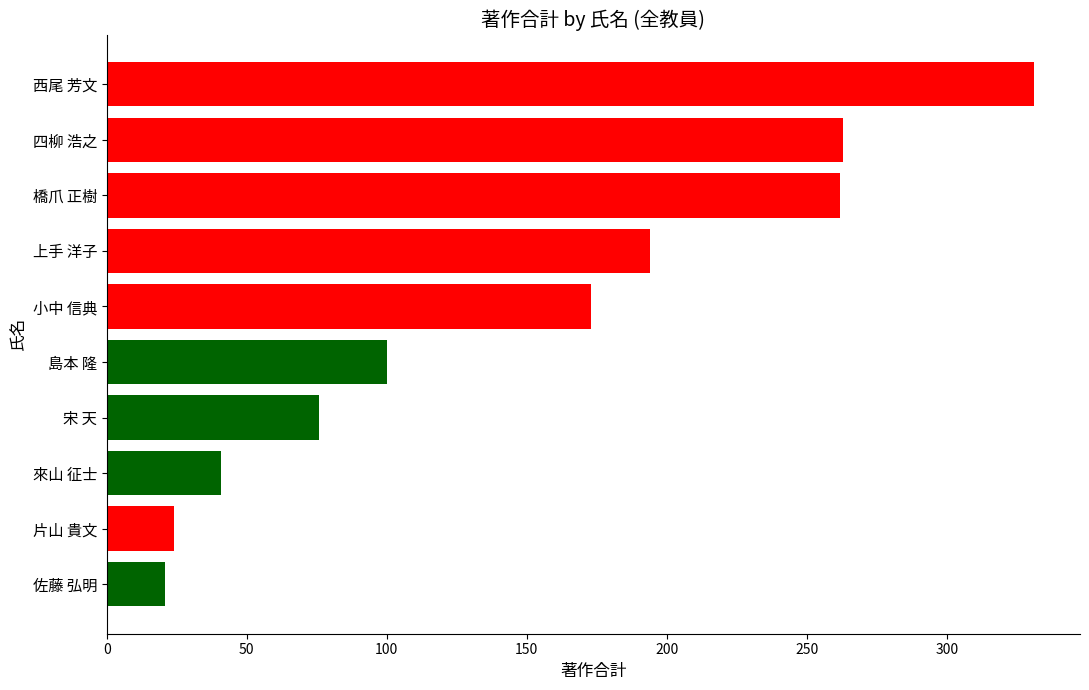

What is the difference between the maximum and minimum values?

310